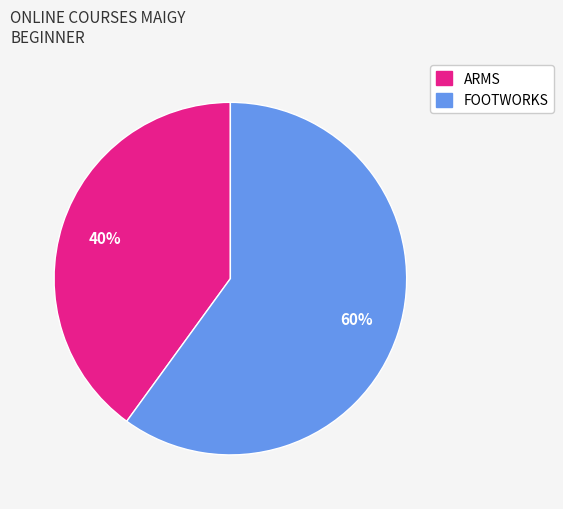

Is there a majority slice in this chart?

Yes